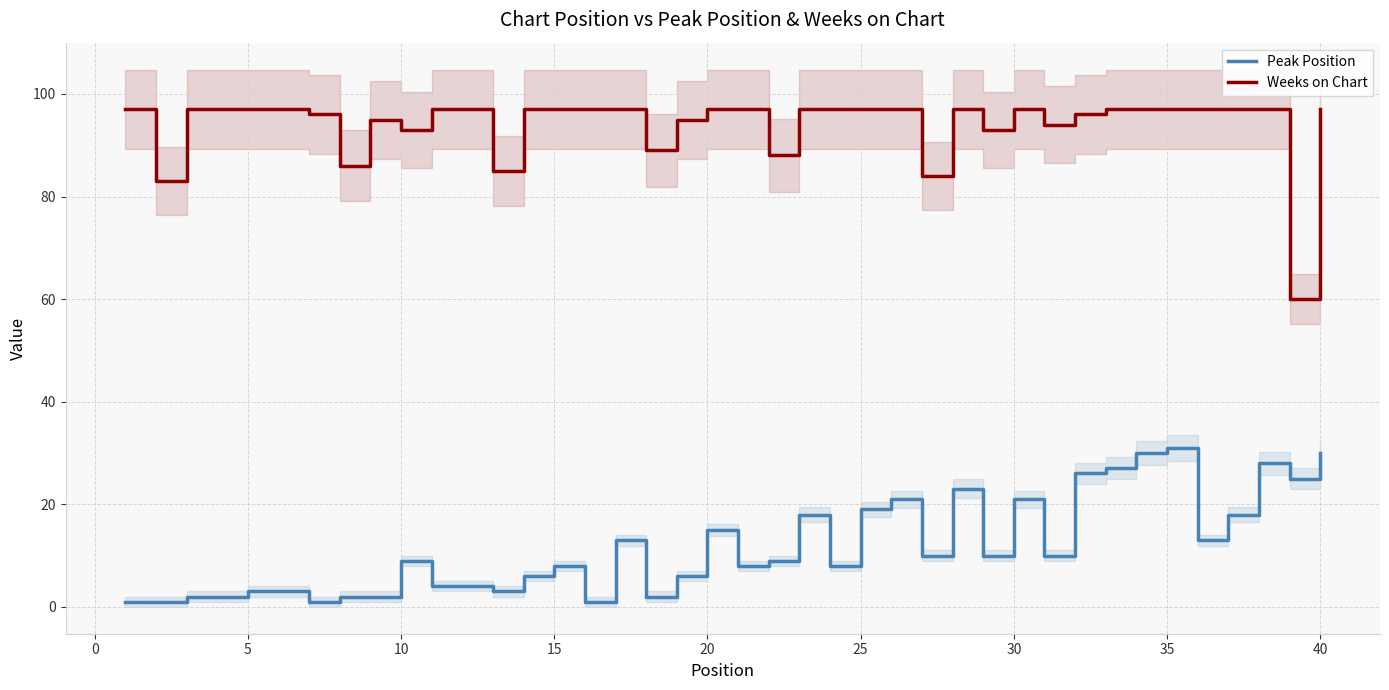

Reading left to right, list all the values displayed in this chart.

Peak Position: 1	1	2	2	3	3	1	2	2	9	4	4	3	6	8	1	13	2	6	15	8	9	18	8	19	21	10	23	10	21	10	26	27	30	31	13	18	28	25	30
Weeks on Chart: 97	83	97	97	97	97	96	86	95	93	97	97	85	97	97	97	97	89	95	97	97	88	97	97	97	97	84	97	93	97	94	96	97	97	97	97	97	97	60	97